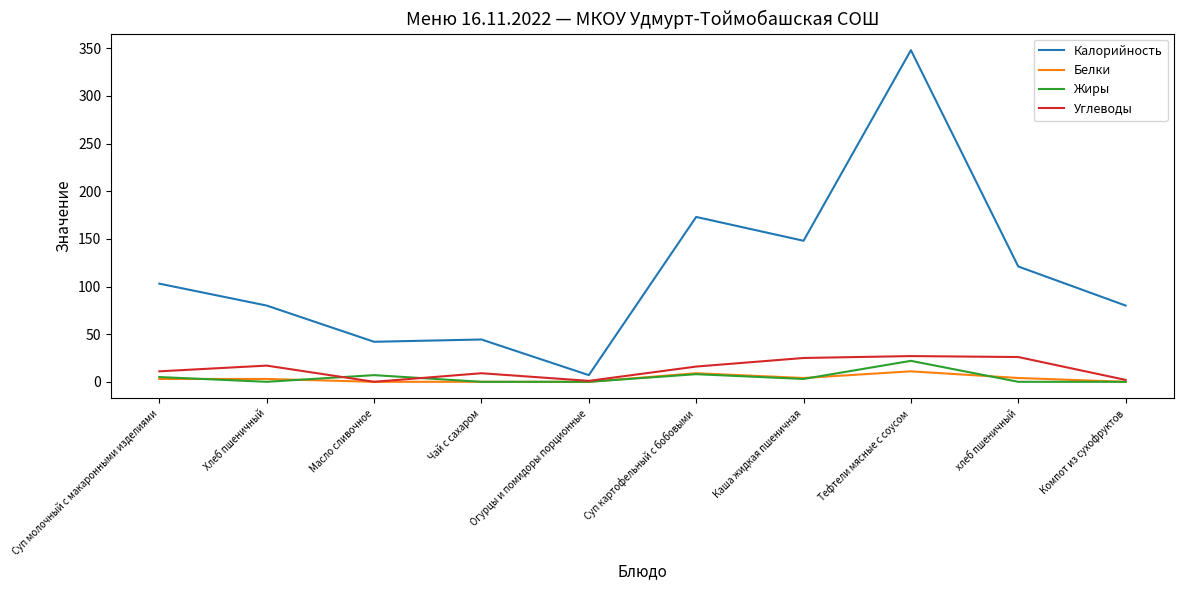

At which label does Калорийность reach its peak?

Тефтели мясные с соусом